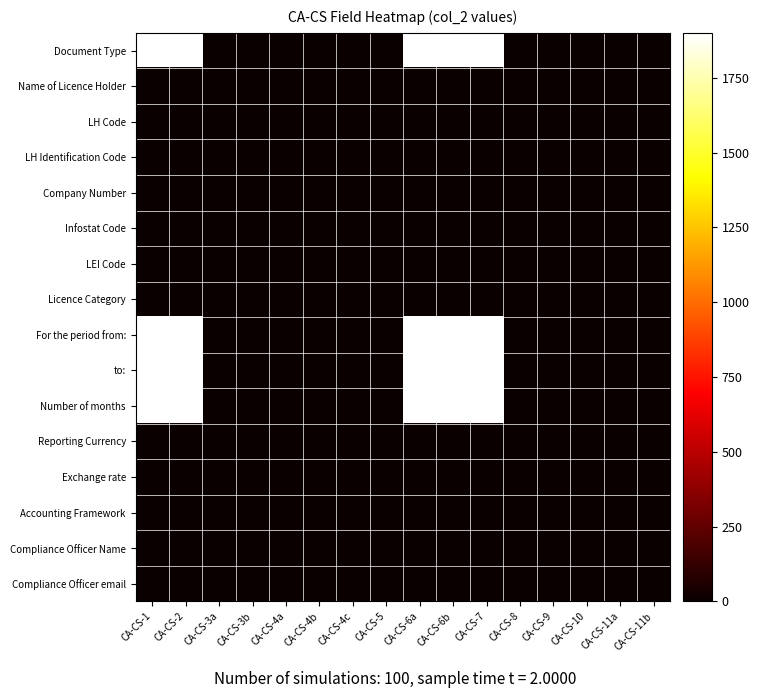

Reading left to right, list all the values displayed in this chart.

Document Type: CA-CS-1=1900	CA-CS-2=1900	CA-CS-3a=0	CA-CS-3b=0	CA-CS-4a=0	CA-CS-4b=0	CA-CS-4c=0	CA-CS-5=0	CA-CS-6a=1900	CA-CS-6b=1900	CA-CS-7=1900	CA-CS-8=0	CA-CS-9=0	CA-CS-10=0	CA-CS-11a=0	CA-CS-11b=0
Name of Licence Holder: CA-CS-1=0	CA-CS-2=0	CA-CS-3a=0	CA-CS-3b=0	CA-CS-4a=0	CA-CS-4b=0	CA-CS-4c=0	CA-CS-5=0	CA-CS-6a=0	CA-CS-6b=0	CA-CS-7=0	CA-CS-8=0	CA-CS-9=0	CA-CS-10=0	CA-CS-11a=0	CA-CS-11b=0
LH Code: CA-CS-1=0	CA-CS-2=0	CA-CS-3a=0	CA-CS-3b=0	CA-CS-4a=0	CA-CS-4b=0	CA-CS-4c=0	CA-CS-5=0	CA-CS-6a=0	CA-CS-6b=0	CA-CS-7=0	CA-CS-8=0	CA-CS-9=0	CA-CS-10=0	CA-CS-11a=0	CA-CS-11b=0
LH Identification Code: CA-CS-1=0	CA-CS-2=0	CA-CS-3a=0	CA-CS-3b=0	CA-CS-4a=0	CA-CS-4b=0	CA-CS-4c=0	CA-CS-5=0	CA-CS-6a=0	CA-CS-6b=0	CA-CS-7=0	CA-CS-8=0	CA-CS-9=0	CA-CS-10=0	CA-CS-11a=0	CA-CS-11b=0
Company Number: CA-CS-1=0	CA-CS-2=0	CA-CS-3a=0	CA-CS-3b=0	CA-CS-4a=0	CA-CS-4b=0	CA-CS-4c=0	CA-CS-5=0	CA-CS-6a=0	CA-CS-6b=0	CA-CS-7=0	CA-CS-8=0	CA-CS-9=0	CA-CS-10=0	CA-CS-11a=0	CA-CS-11b=0
Infostat Code: CA-CS-1=0	CA-CS-2=0	CA-CS-3a=0	CA-CS-3b=0	CA-CS-4a=0	CA-CS-4b=0	CA-CS-4c=0	CA-CS-5=0	CA-CS-6a=0	CA-CS-6b=0	CA-CS-7=0	CA-CS-8=0	CA-CS-9=0	CA-CS-10=0	CA-CS-11a=0	CA-CS-11b=0
LEI Code: CA-CS-1=0	CA-CS-2=0	CA-CS-3a=0	CA-CS-3b=0	CA-CS-4a=0	CA-CS-4b=0	CA-CS-4c=0	CA-CS-5=0	CA-CS-6a=0	CA-CS-6b=0	CA-CS-7=0	CA-CS-8=0	CA-CS-9=0	CA-CS-10=0	CA-CS-11a=0	CA-CS-11b=0
Licence Category: CA-CS-1=0	CA-CS-2=0	CA-CS-3a=0	CA-CS-3b=0	CA-CS-4a=0	CA-CS-4b=0	CA-CS-4c=0	CA-CS-5=0	CA-CS-6a=0	CA-CS-6b=0	CA-CS-7=0	CA-CS-8=0	CA-CS-9=0	CA-CS-10=0	CA-CS-11a=0	CA-CS-11b=0
For the period from:: CA-CS-1=1900	CA-CS-2=1900	CA-CS-3a=0	CA-CS-3b=0	CA-CS-4a=0	CA-CS-4b=0	CA-CS-4c=0	CA-CS-5=0	CA-CS-6a=1900	CA-CS-6b=1900	CA-CS-7=1900	CA-CS-8=0	CA-CS-9=0	CA-CS-10=0	CA-CS-11a=0	CA-CS-11b=0
to:: CA-CS-1=1900	CA-CS-2=1900	CA-CS-3a=0	CA-CS-3b=0	CA-CS-4a=0	CA-CS-4b=0	CA-CS-4c=0	CA-CS-5=0	CA-CS-6a=1900	CA-CS-6b=1900	CA-CS-7=1900	CA-CS-8=0	CA-CS-9=0	CA-CS-10=0	CA-CS-11a=0	CA-CS-11b=0
Number of months: CA-CS-1=1900	CA-CS-2=1900	CA-CS-3a=0	CA-CS-3b=0	CA-CS-4a=0	CA-CS-4b=0	CA-CS-4c=0	CA-CS-5=0	CA-CS-6a=1900	CA-CS-6b=1900	CA-CS-7=1900	CA-CS-8=0	CA-CS-9=0	CA-CS-10=0	CA-CS-11a=0	CA-CS-11b=0
Reporting Currency: CA-CS-1=0	CA-CS-2=0	CA-CS-3a=0	CA-CS-3b=0	CA-CS-4a=0	CA-CS-4b=0	CA-CS-4c=0	CA-CS-5=0	CA-CS-6a=0	CA-CS-6b=0	CA-CS-7=0	CA-CS-8=0	CA-CS-9=0	CA-CS-10=0	CA-CS-11a=0	CA-CS-11b=0
Exchange rate: CA-CS-1=0	CA-CS-2=0	CA-CS-3a=0	CA-CS-3b=0	CA-CS-4a=0	CA-CS-4b=0	CA-CS-4c=0	CA-CS-5=0	CA-CS-6a=0	CA-CS-6b=0	CA-CS-7=0	CA-CS-8=0	CA-CS-9=0	CA-CS-10=0	CA-CS-11a=0	CA-CS-11b=0
Accounting Framework: CA-CS-1=0	CA-CS-2=0	CA-CS-3a=0	CA-CS-3b=0	CA-CS-4a=0	CA-CS-4b=0	CA-CS-4c=0	CA-CS-5=0	CA-CS-6a=0	CA-CS-6b=0	CA-CS-7=0	CA-CS-8=0	CA-CS-9=0	CA-CS-10=0	CA-CS-11a=0	CA-CS-11b=0
Compliance Officer Name: CA-CS-1=0	CA-CS-2=0	CA-CS-3a=0	CA-CS-3b=0	CA-CS-4a=0	CA-CS-4b=0	CA-CS-4c=0	CA-CS-5=0	CA-CS-6a=0	CA-CS-6b=0	CA-CS-7=0	CA-CS-8=0	CA-CS-9=0	CA-CS-10=0	CA-CS-11a=0	CA-CS-11b=0
Compliance Officer email: CA-CS-1=0	CA-CS-2=0	CA-CS-3a=0	CA-CS-3b=0	CA-CS-4a=0	CA-CS-4b=0	CA-CS-4c=0	CA-CS-5=0	CA-CS-6a=0	CA-CS-6b=0	CA-CS-7=0	CA-CS-8=0	CA-CS-9=0	CA-CS-10=0	CA-CS-11a=0	CA-CS-11b=0